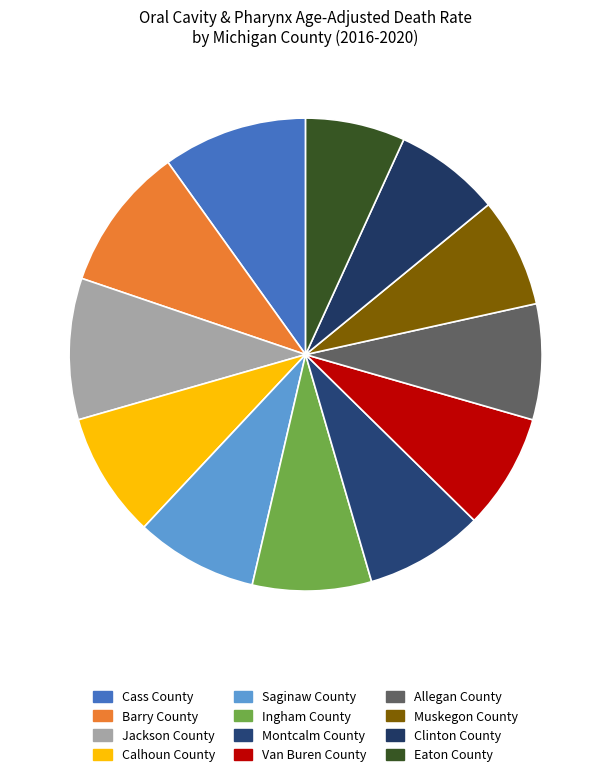

What is the smallest slice in the pie chart?

Eaton County